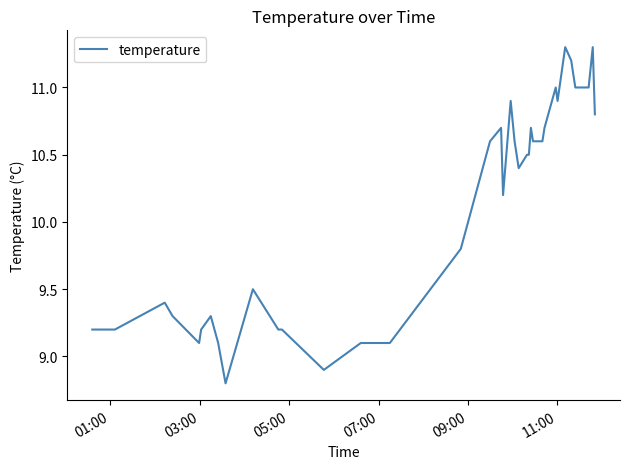

What is the greatest value displayed?

11.3